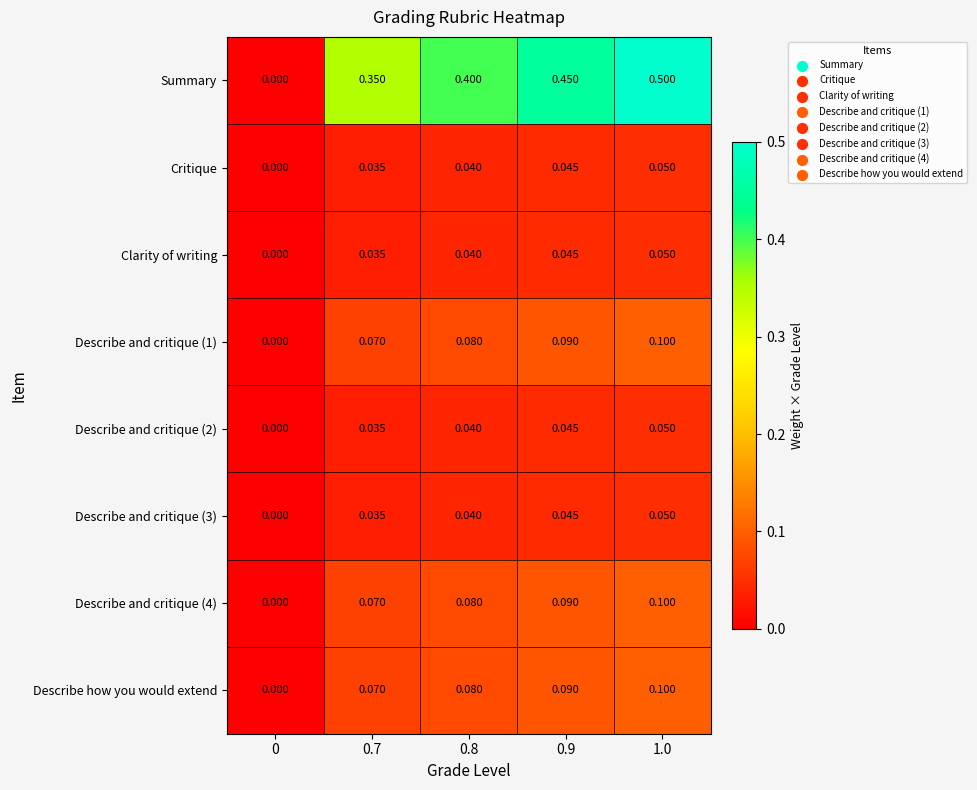

Which series has the largest total across all categories?

Summary